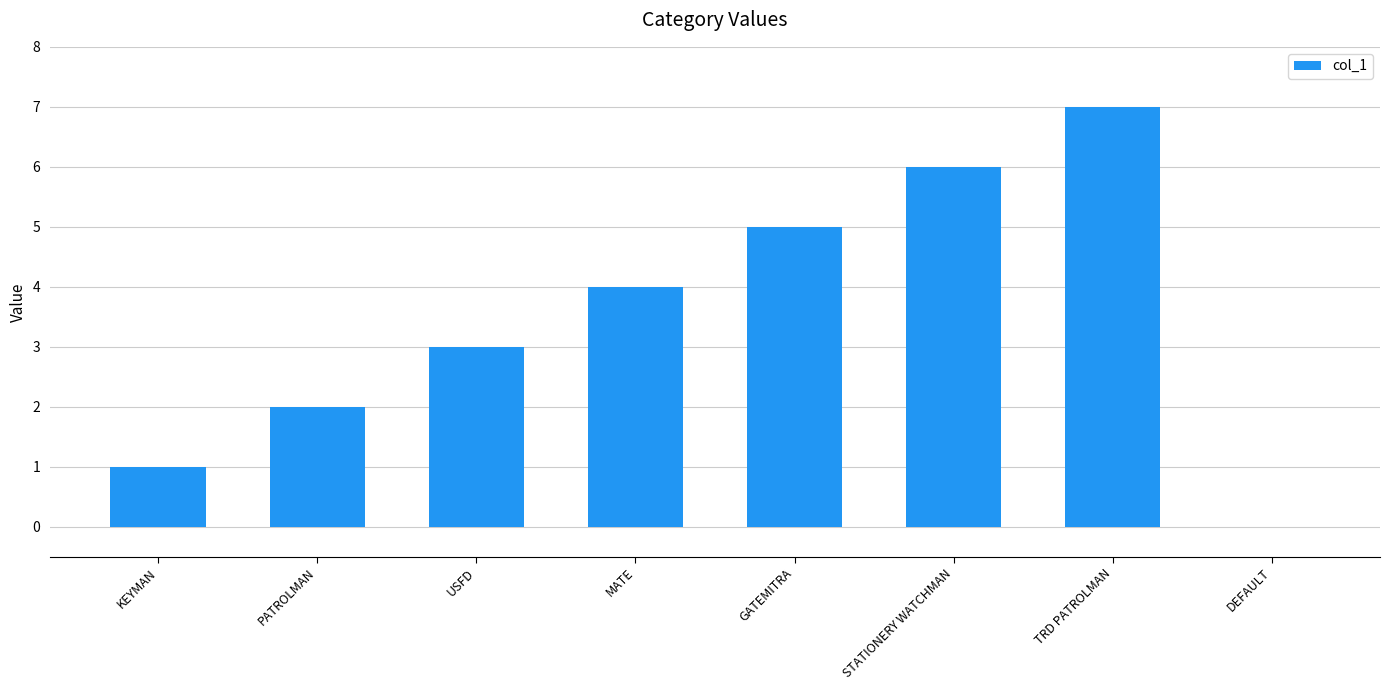

Reading left to right, list all the values displayed in this chart.

KEYMAN=1	PATROLMAN=2	USFD=3	MATE=4	GATEMITRA=5	STATIONERY WATCHMAN=6	TRD PATROLMAN=7	DEFAULT=0